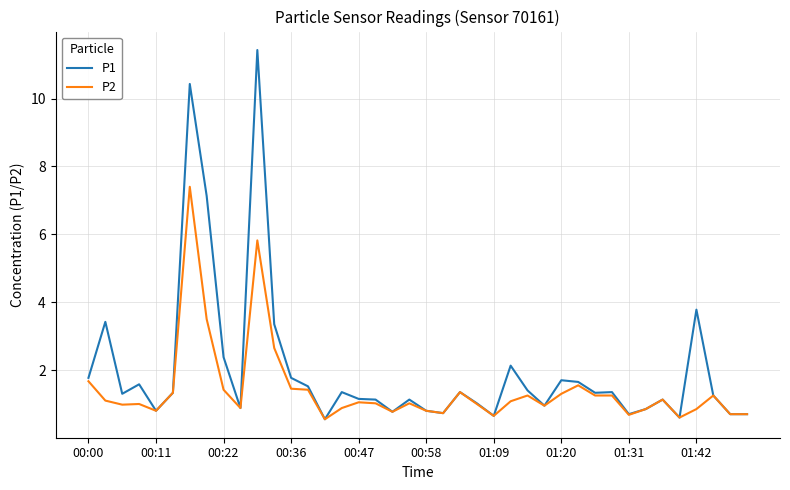

What is the minimum value shown in the chart?

0.6